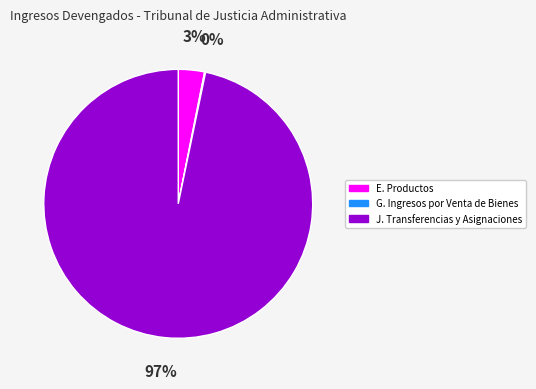

Combined, do E. Productos and J. Transferencias y Asignaciones account for over 50%?

Yes